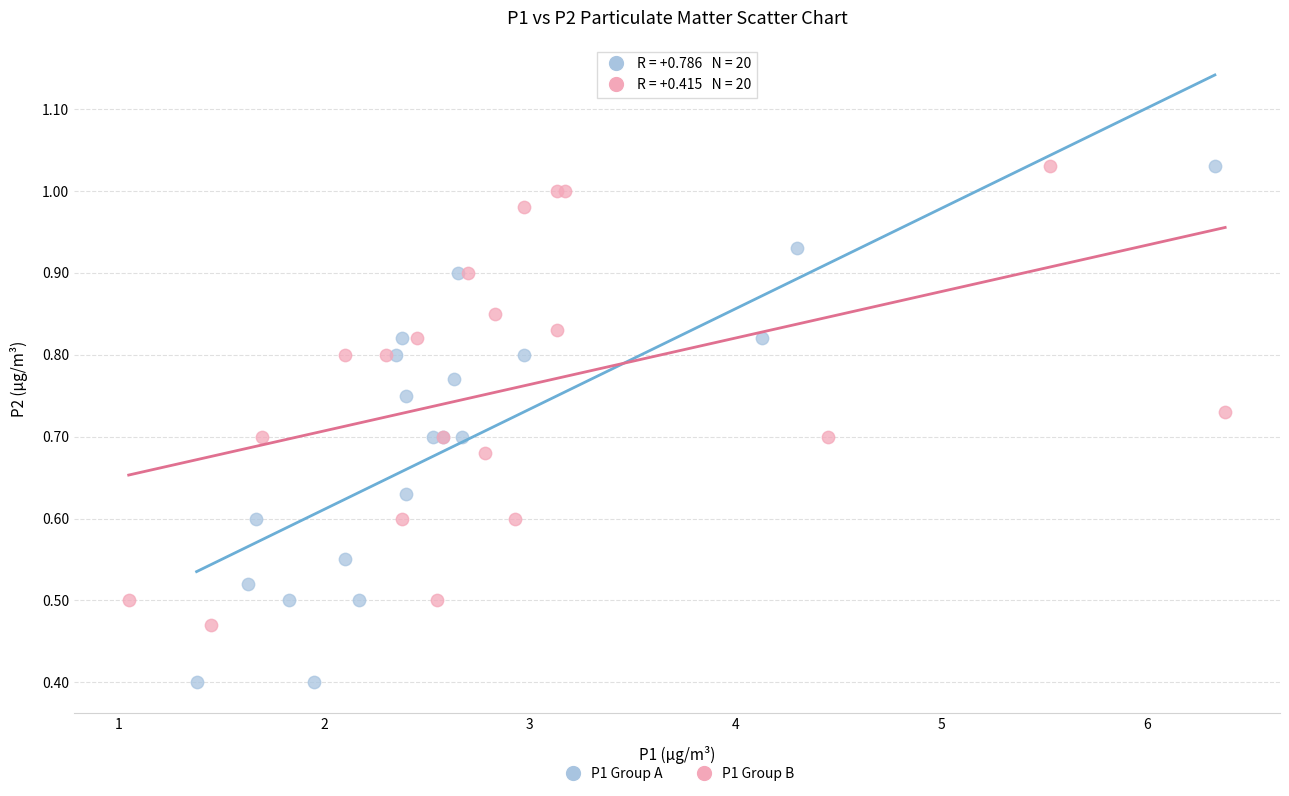

Which series contains the lowest Y value?

P1 Group A